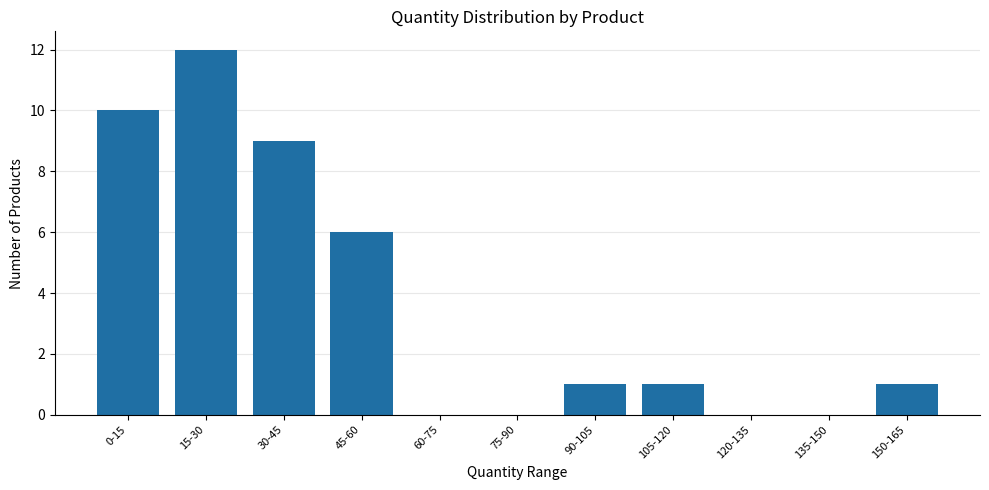

Reading right to left, what are all the values shown in this chart?

150-165=1	135-150=0	120-135=0	105-120=1	90-105=1	75-90=0	60-75=0	45-60=6	30-45=9	15-30=12	0-15=10